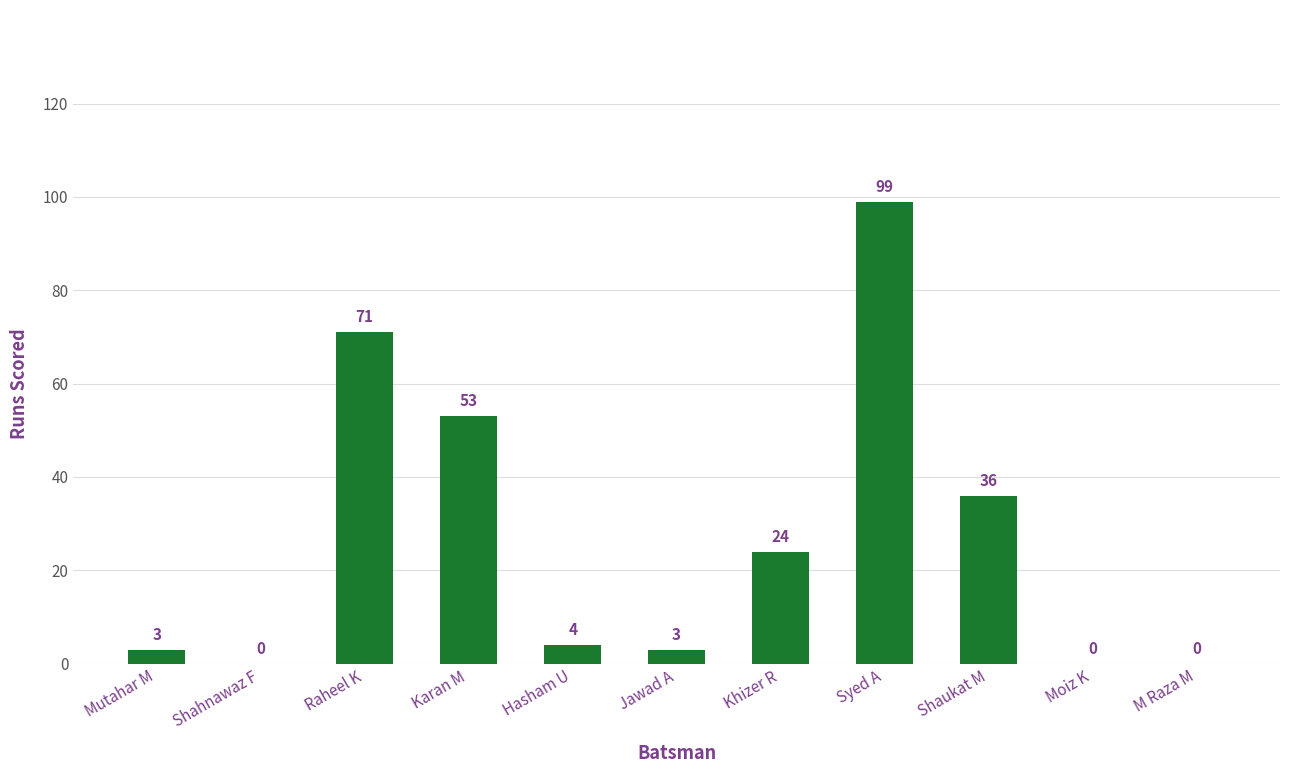

What is the greatest value displayed?

99